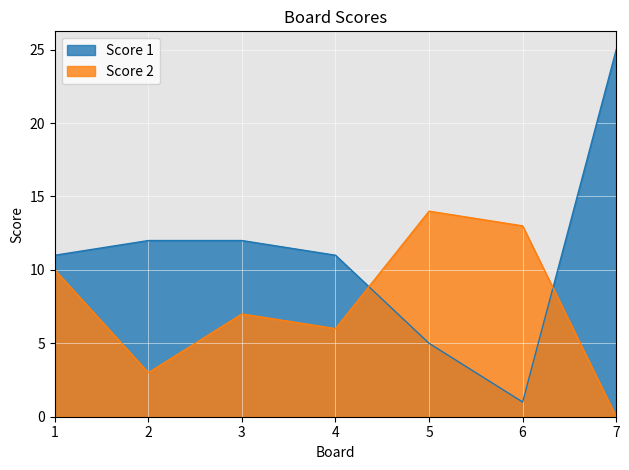

What is the approximate value of Score 1 at 7, to the nearest 10?

20